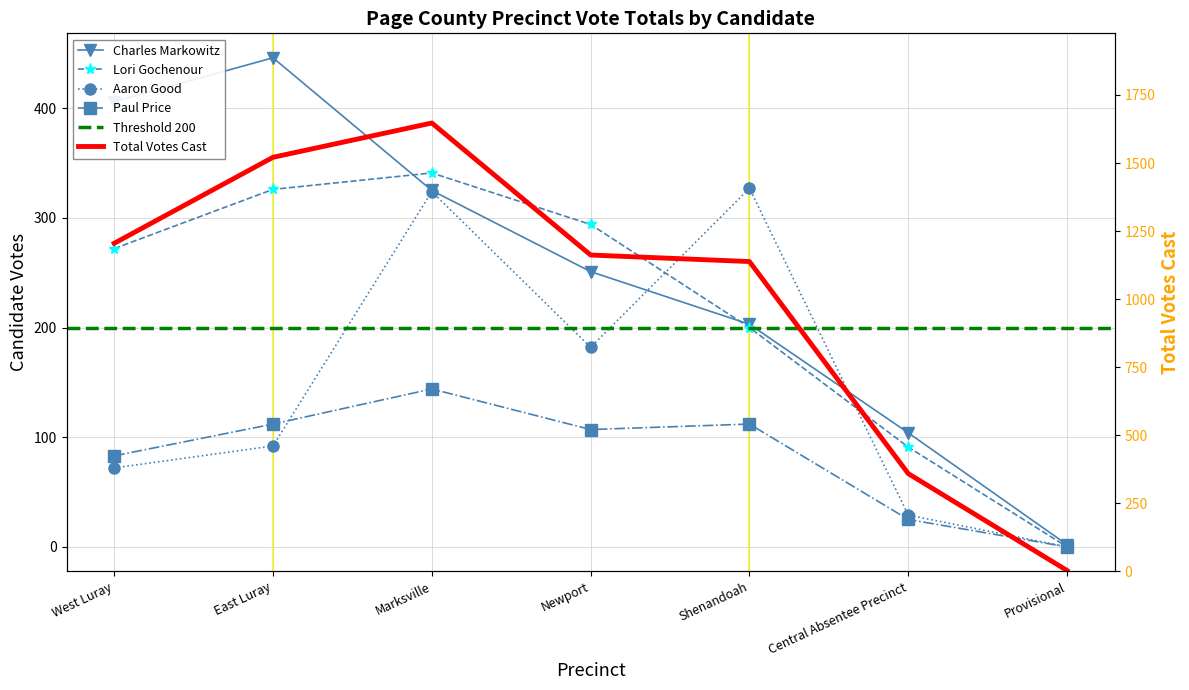

Rank the series at Shenandoah from highest to lowest value.

Total Votes Cast, Aaron William Good, Charles Grayson Markowitz, Lori Martin Gochenour, Paul Michael Price